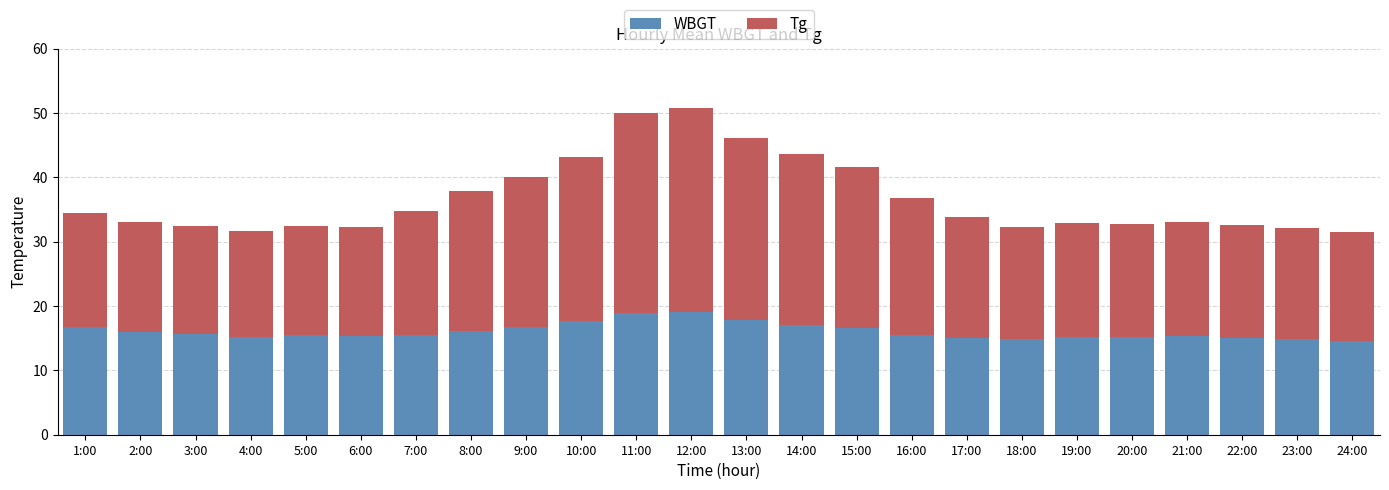

What is the sum of all WBGT values?

385.2